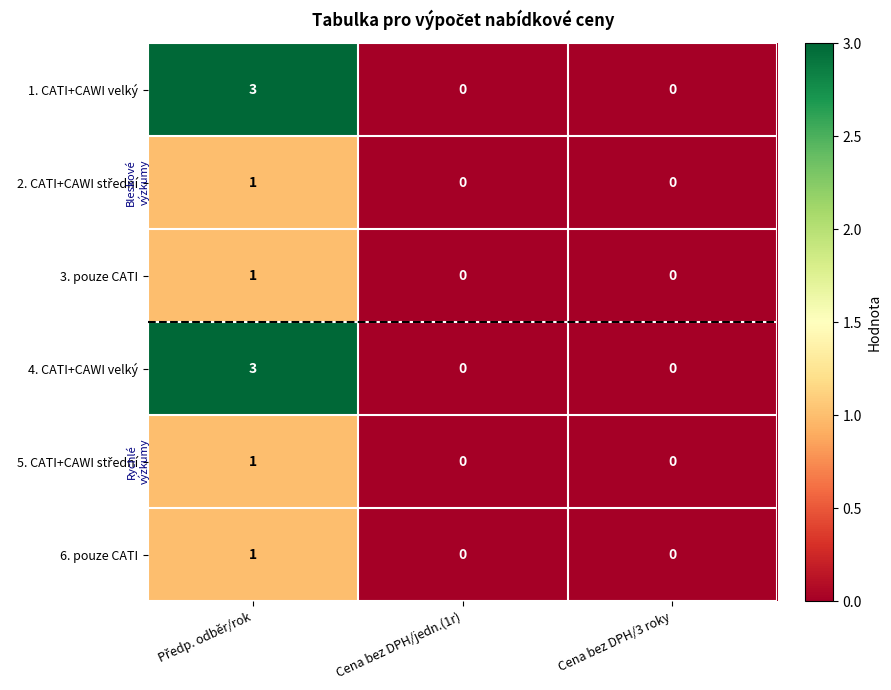

True or false: 3. pouze CATI has a value of 1 at Cena bez DPH/3 roky.

False